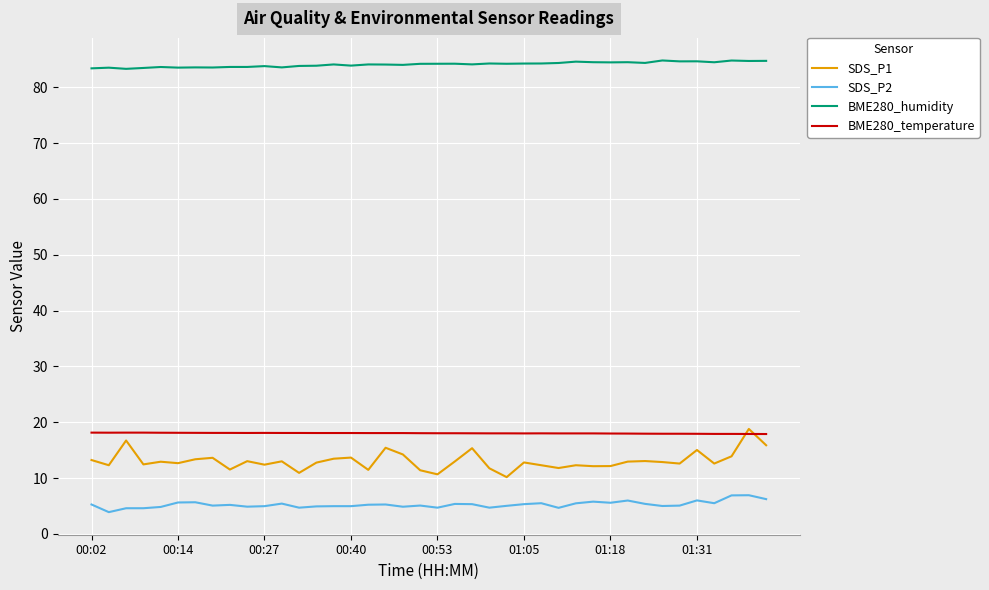

What is the difference between the maximum and minimum values in the BME280_humidity series?

1.5